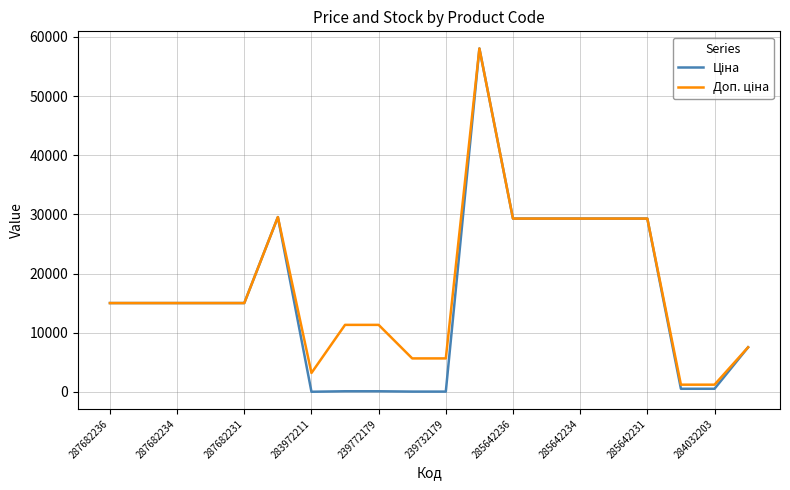

What is the greatest value displayed?

58037.0